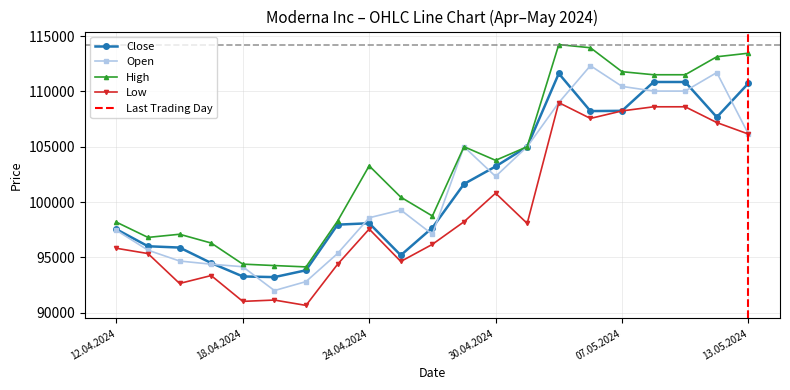

Which has a higher value, 16.04.2024 or 06.05.2024?

06.05.2024